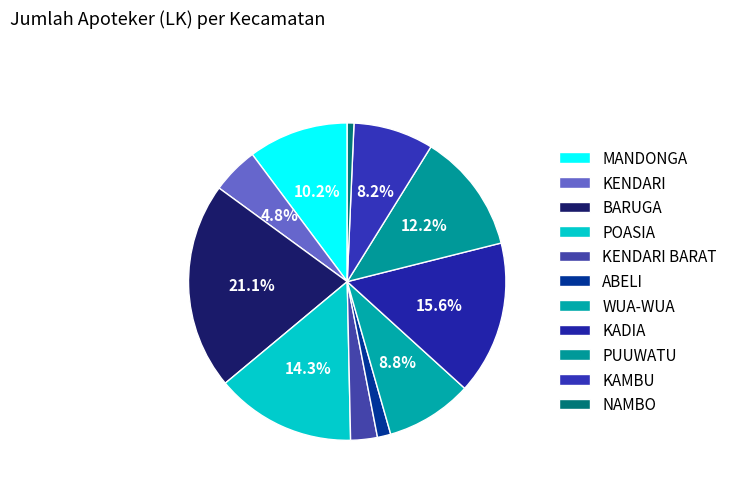

How many slices are in this pie chart?

11